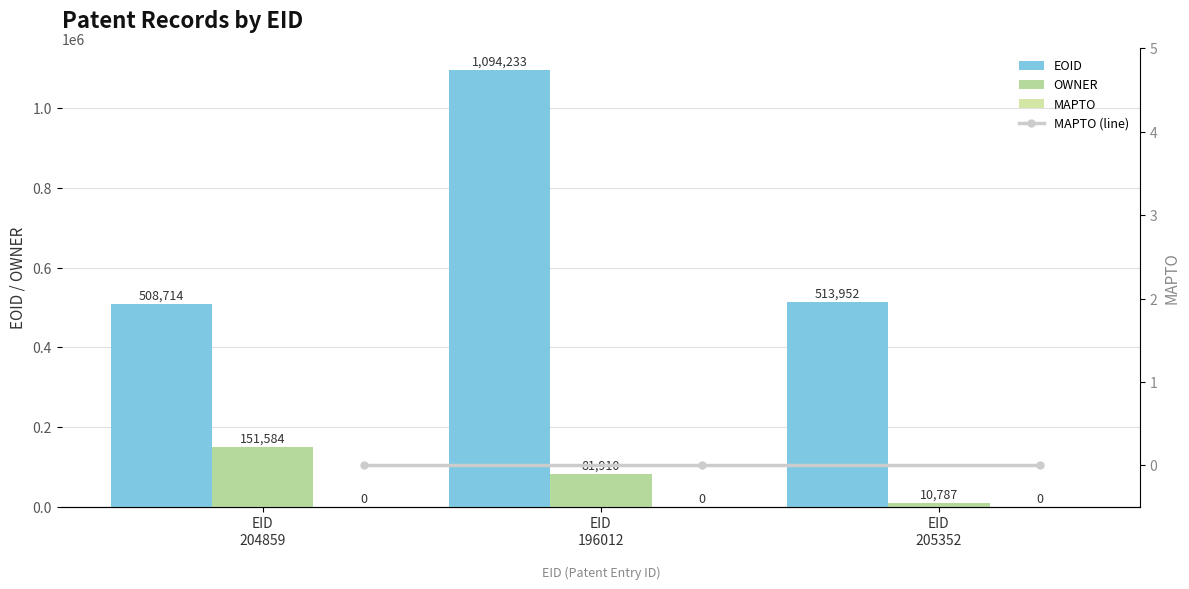

Reading left to right, what are all the values shown in this chart?

EOID: 508714	1094233	513952
OWNER: 151584	81910	10787
MAPTO: 0	0	0
MAPTO (line): 0	0	0